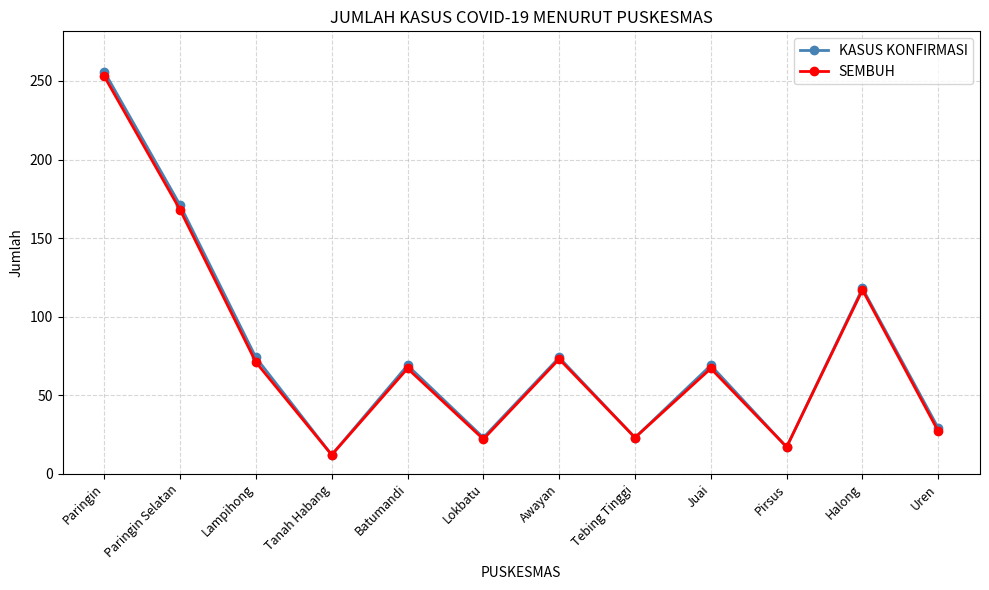

The KASUS KONFIRMASI series shows 74 at Awayan. True or false?

True